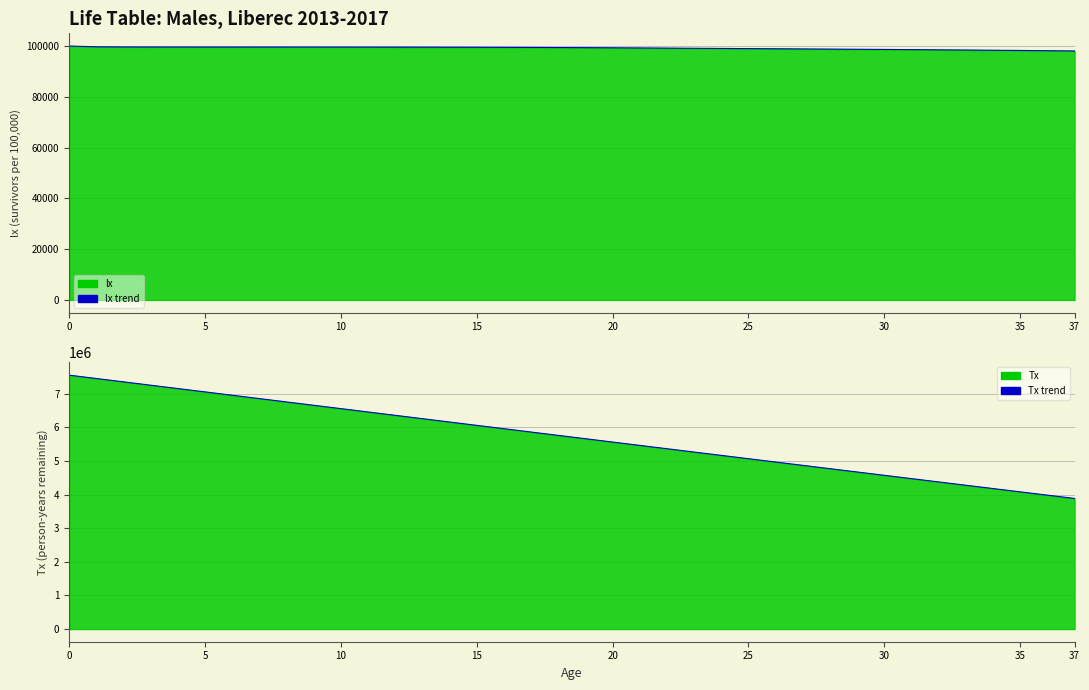

Which series has the largest total across all categories?

Tx trend